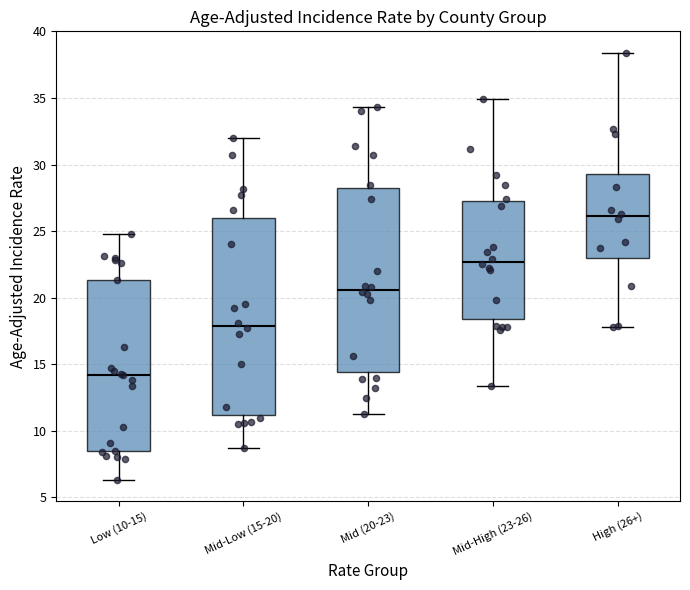

Reading left to right, transcribe this box plot: for each box, give where its median line is, the range the box spans, and where its two whiskers end, as read against the y-axis. The values are not printed on the chart, so give them approximately, as read against the axis.

Low (10-15): median 14.0, box 8.5 to 21.5, whiskers 6.5 to 25.0
Mid-Low (15-20): median 18.0, box 11.0 to 26.0, whiskers 8.5 to 32.0
Mid (20-23): median 20.5, box 14.5 to 28.0, whiskers 11.5 to 34.5
Mid-High (23-26): median 22.5, box 18.5 to 27.5, whiskers 13.5 to 35.0
High (26+): median 26.0, box 23.0 to 29.5, whiskers 18.0 to 38.5